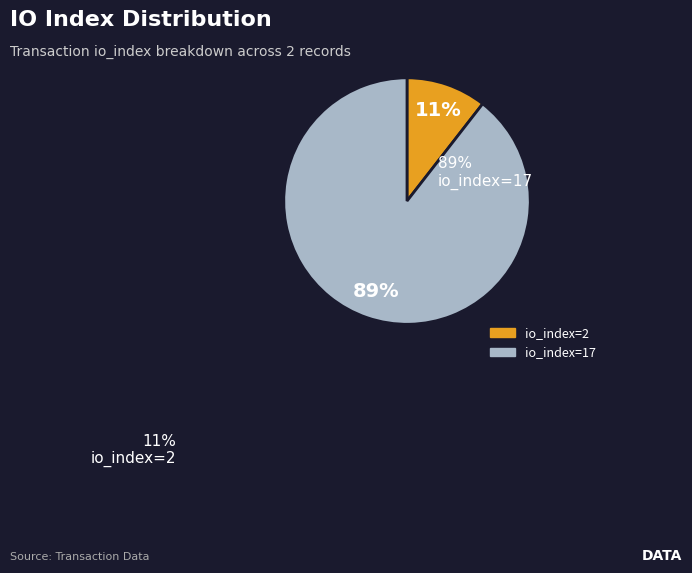

How many slices are in this pie chart?

2